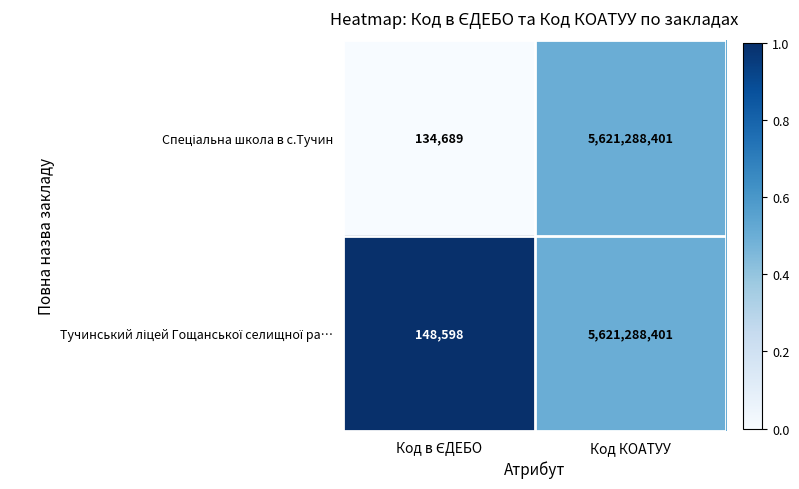

How many series are shown in this chart?

2